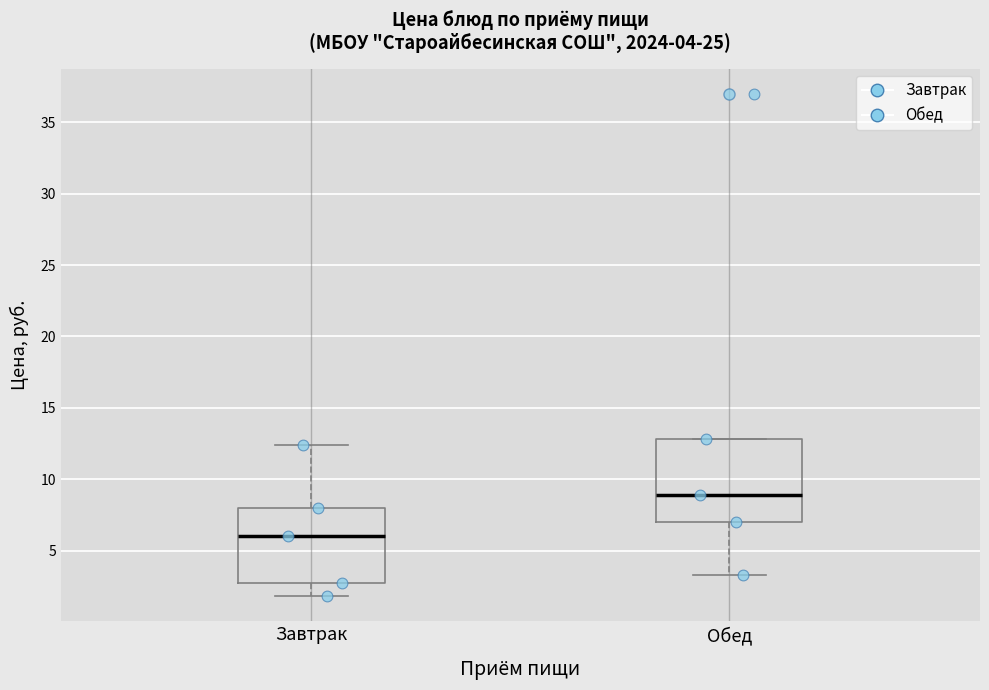

Which box has the lowest median line?

Завтрак